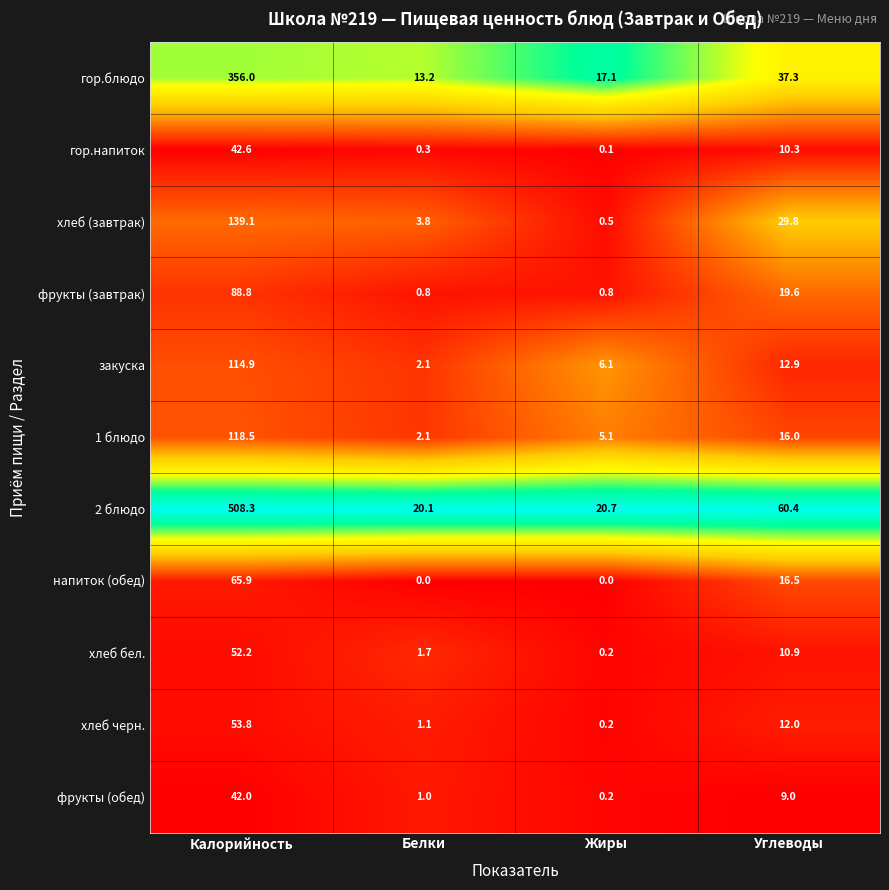

The value of хлеб бел. at Калорийность is 52.2. True or false?

True